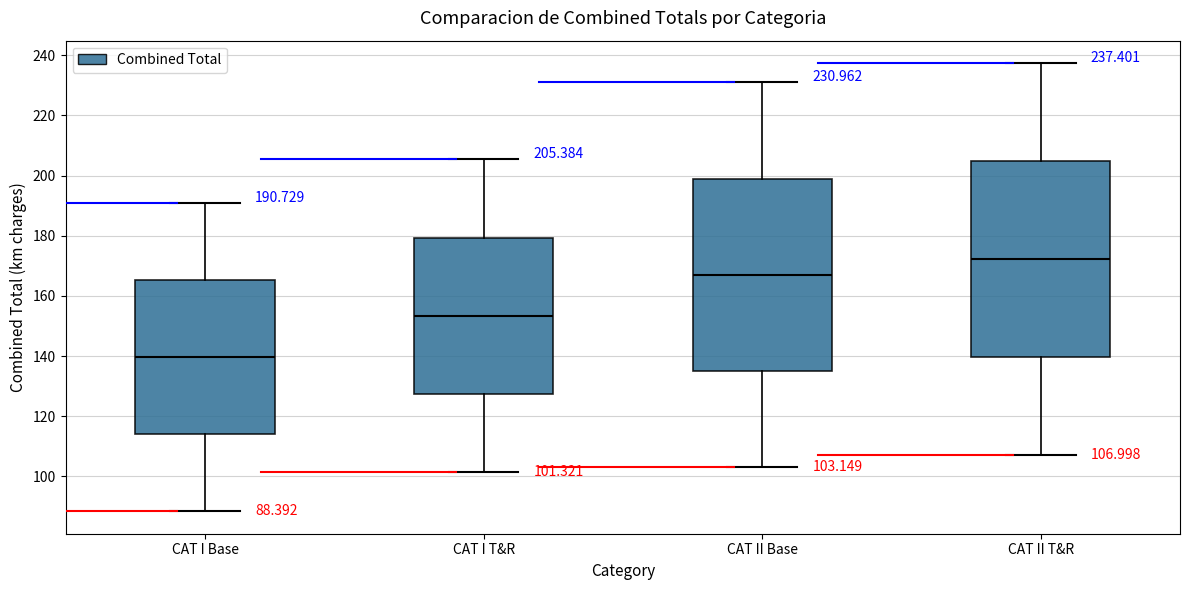

Which box's median line is the highest?

CAT II T&R